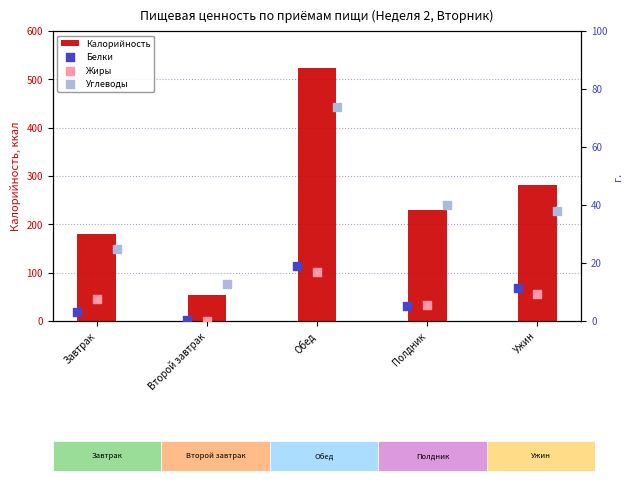

At how many categories does at least one series exceed 429?

1